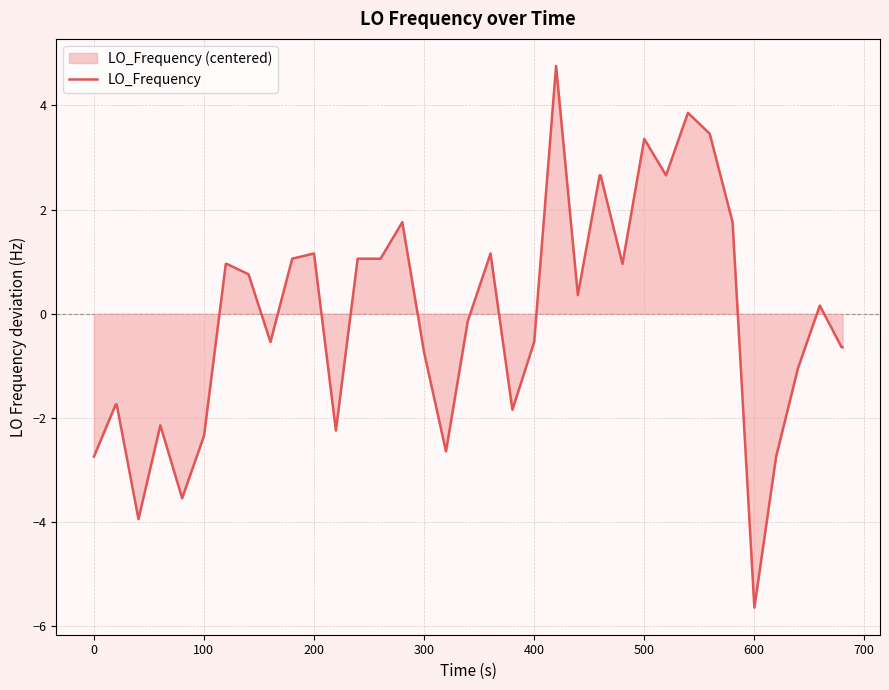

What is the greatest value displayed?

4.8